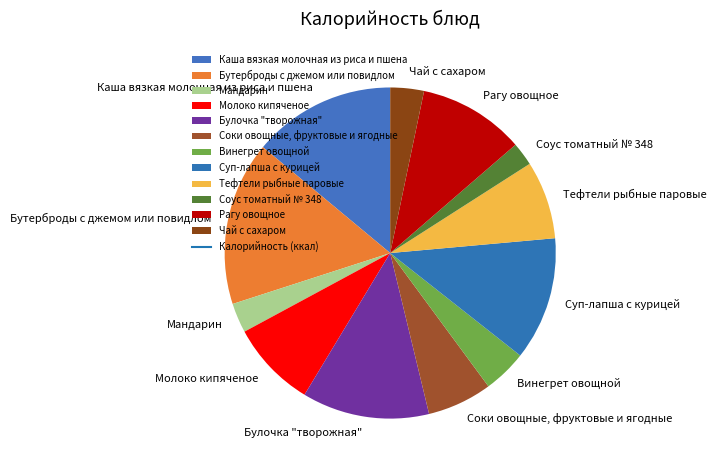

Between Мандарин and Булочка "творожная", which is larger?

Булочка "творожная"